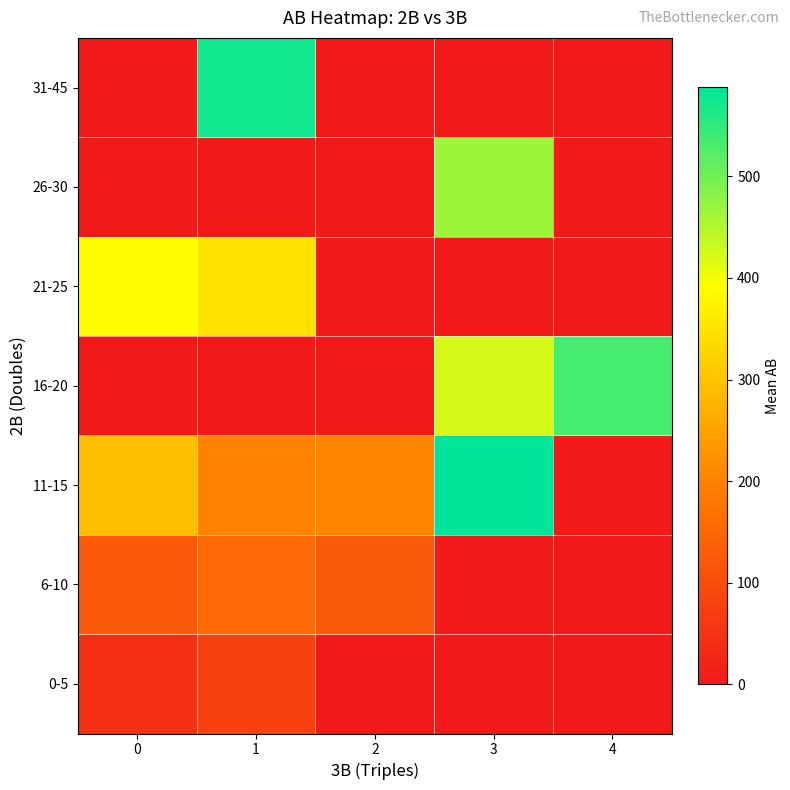

Which label corresponds to the smallest value in the chart?

2